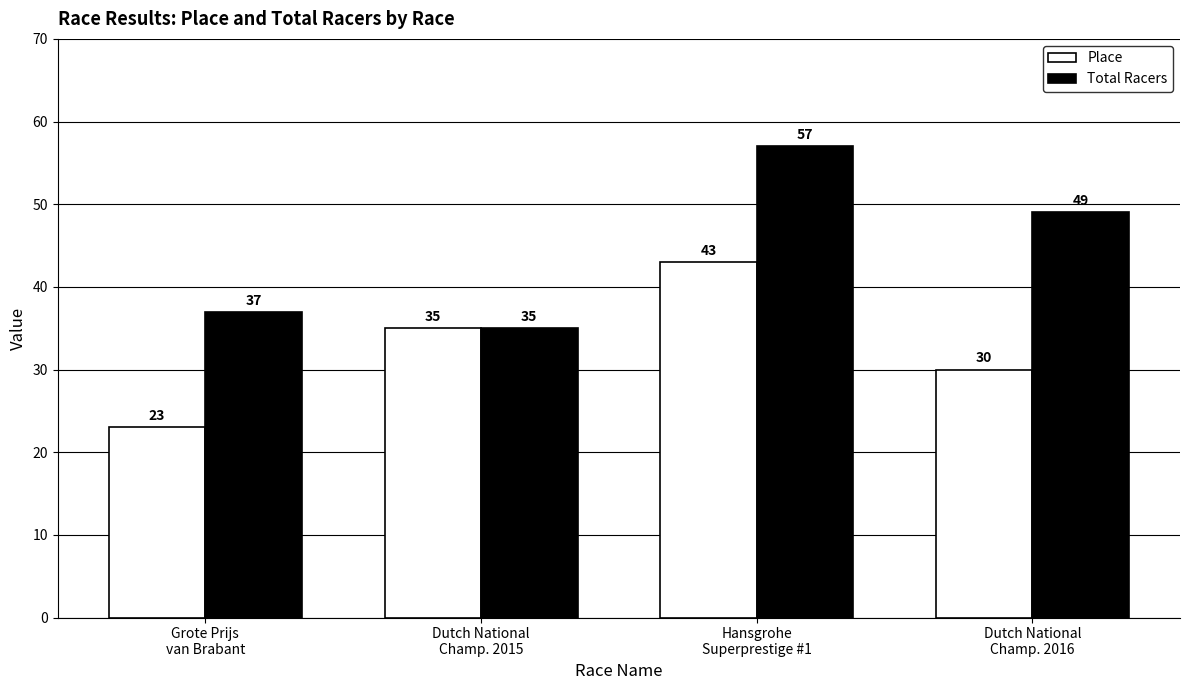

Which series changed the most between Hansgrohe
Superprestige #1 and Dutch National
Champ. 2016?

Place